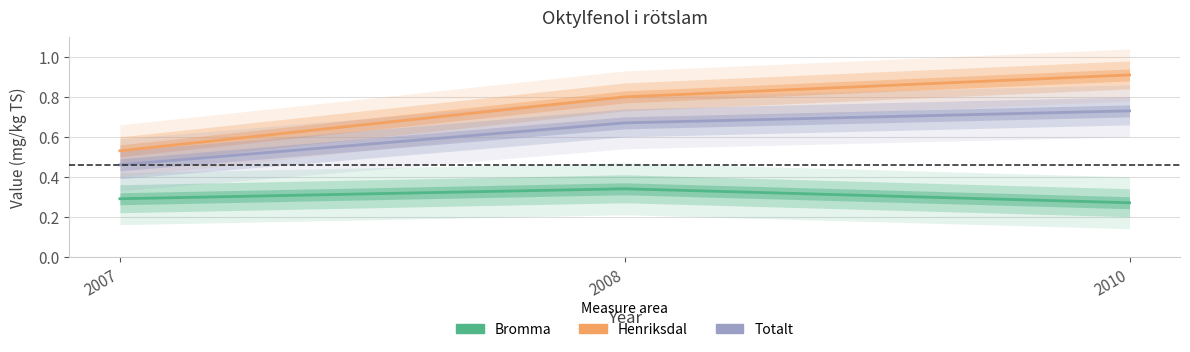

List the series in order of their overall mean, highest first.

Henriksdal, Totalt, Bromma